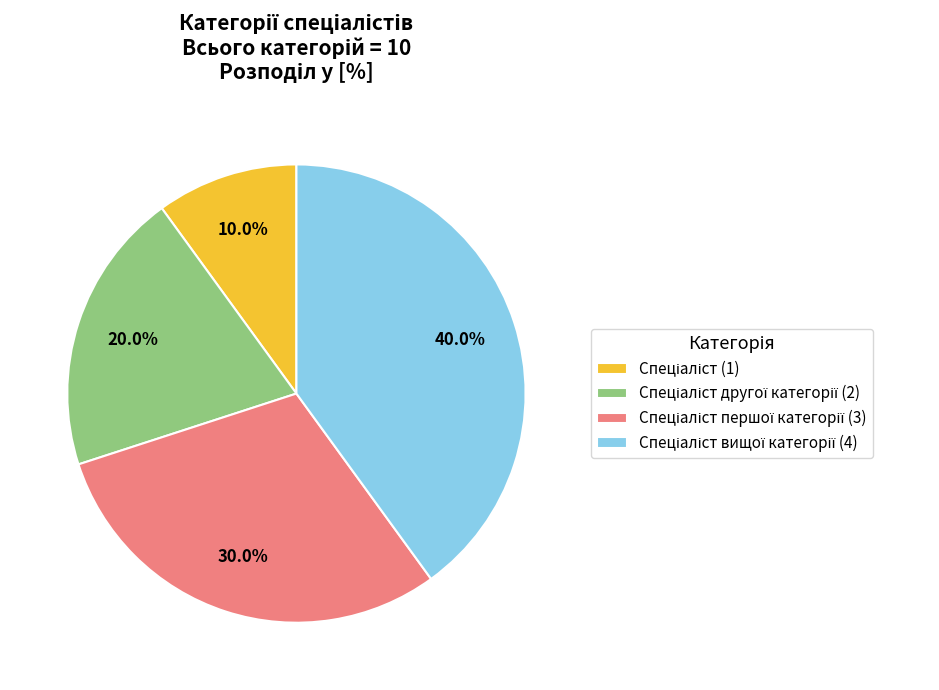

How many segments does this pie chart have?

4